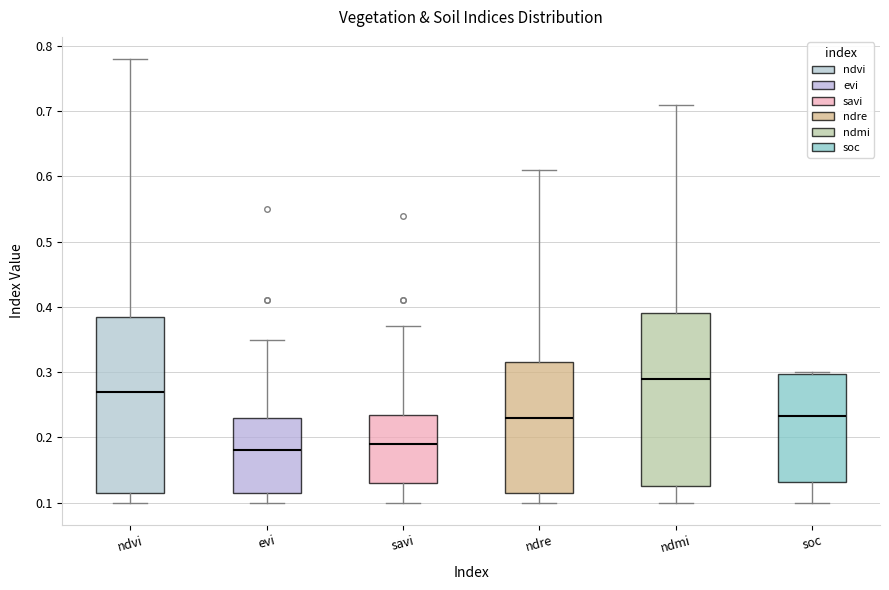

Which box has the highest median line?

ndmi